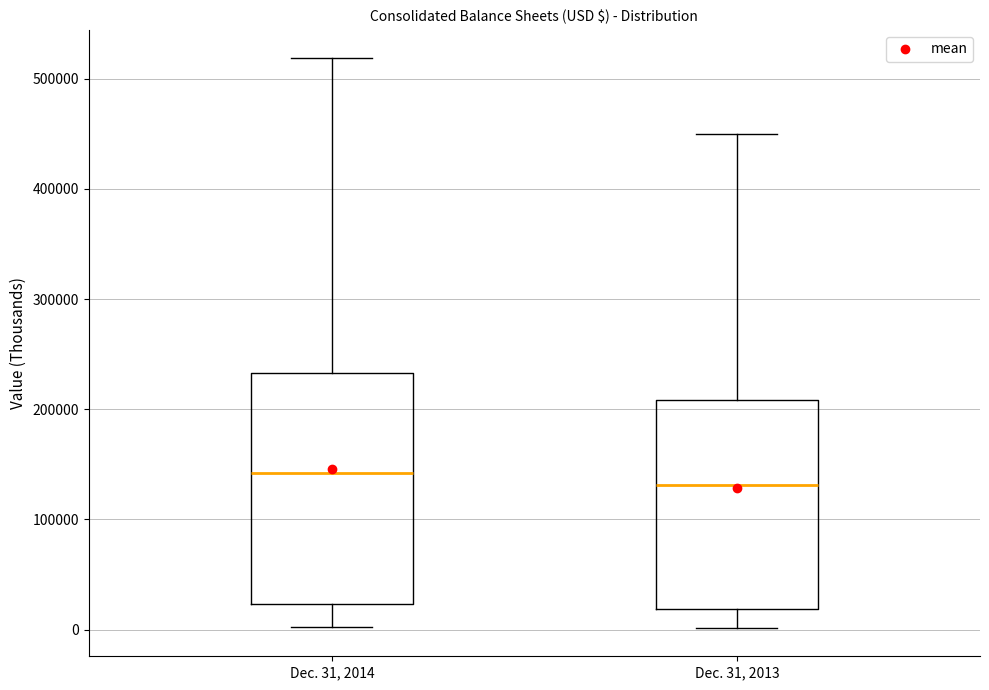

Which box has the lowest median line?

Dec. 31, 2013